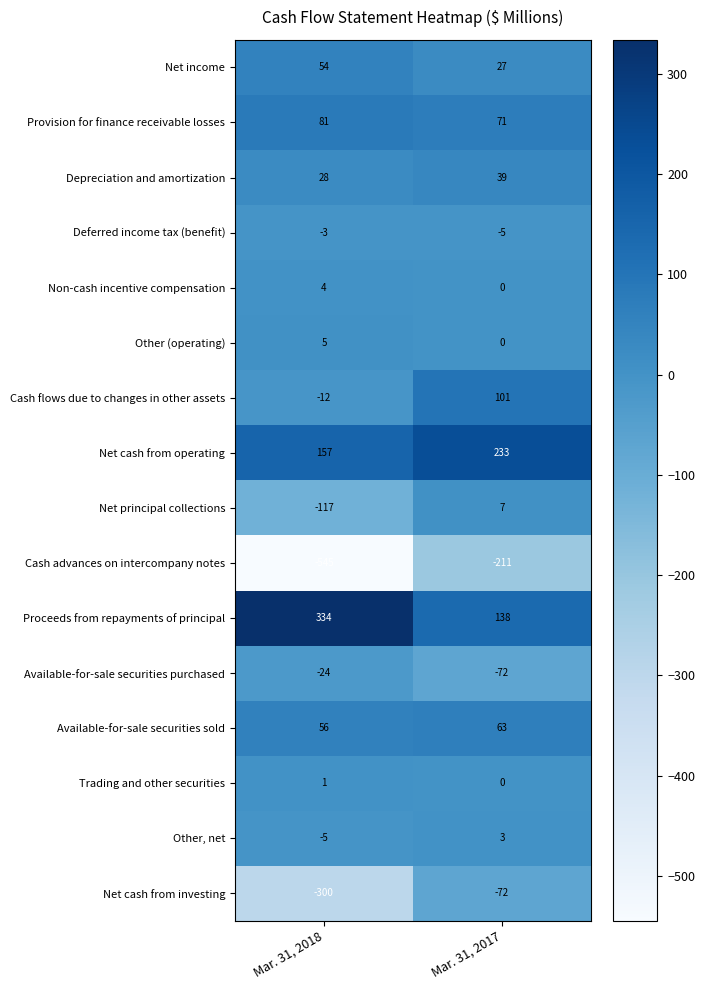

Count the number of data series in this chart.

16